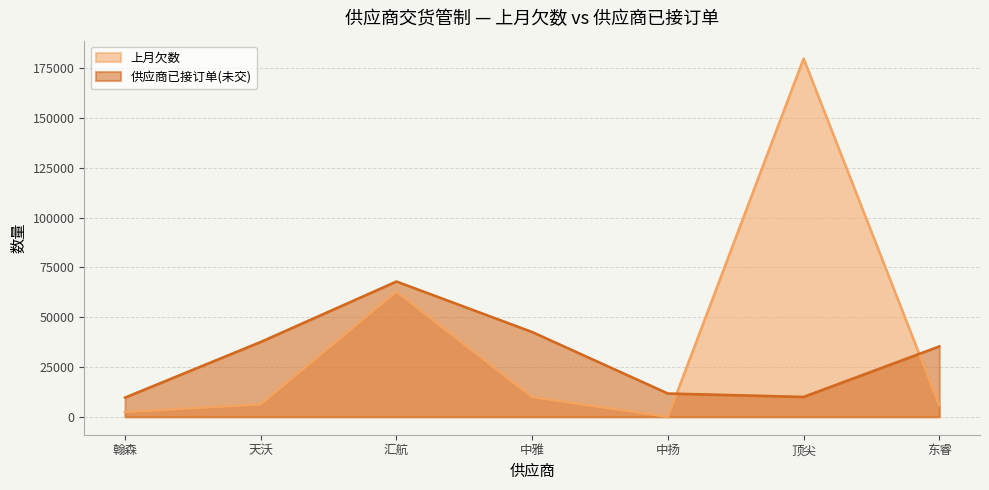

What is the difference between the second highest and second lowest values in the 上月欠数 series?

60417